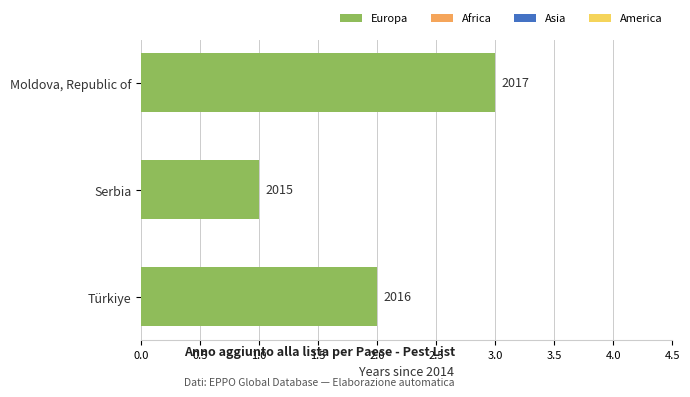

How many bars are there in total?

3